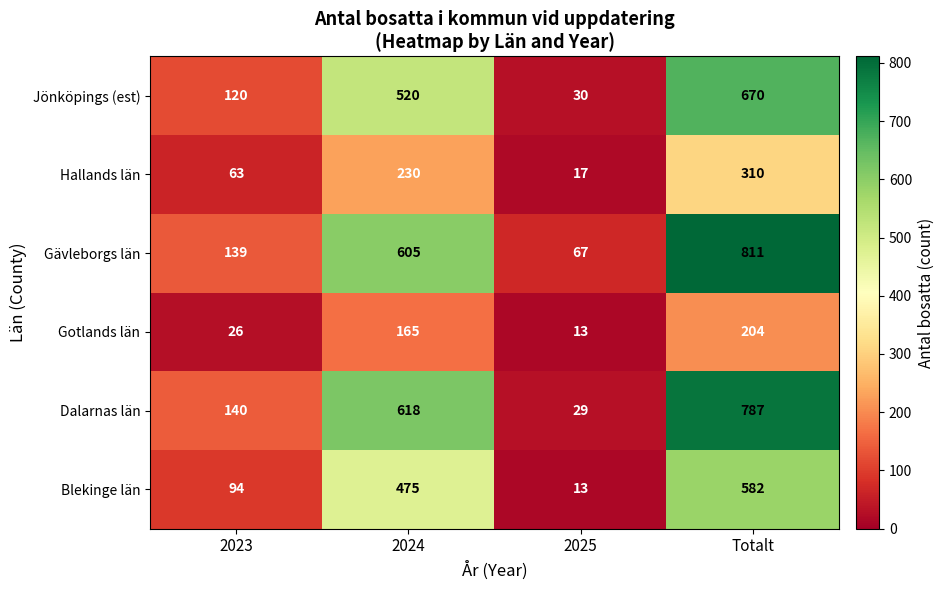

How many series are shown in this chart?

6